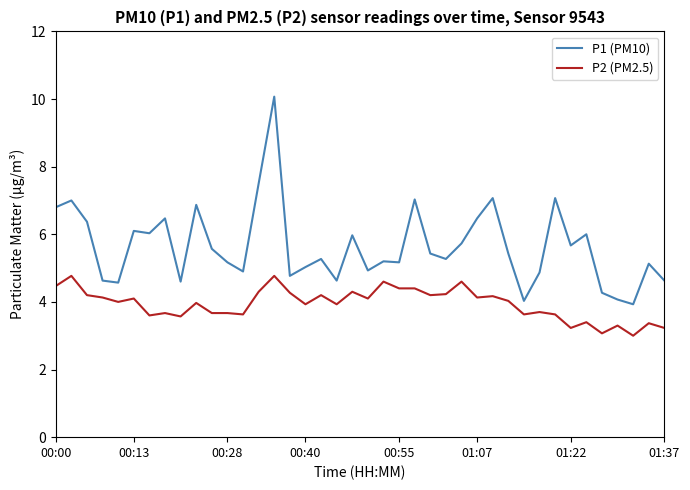

Which series has the widest spread of values?

P1 (PM10)